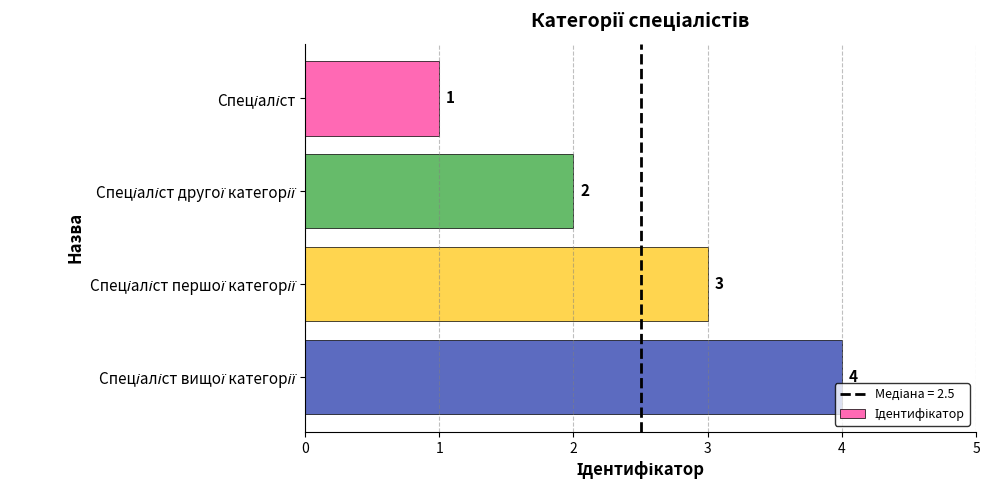

What is the value of the 2nd bar from the top?

2